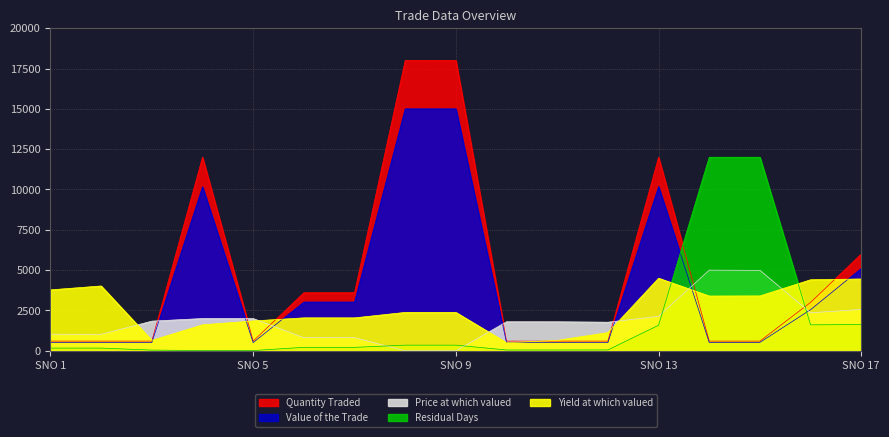

Rank the series at SNO 17 from highest to lowest value.

Quantity Traded, Value of the Trade, Yield at which valued, Price at which valued, Residual Days